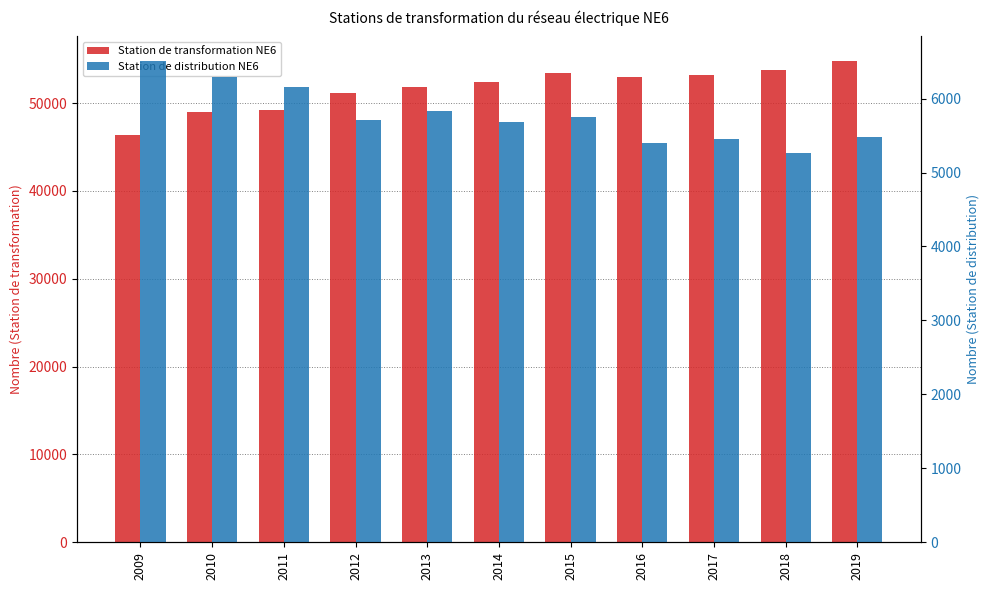

What is the spread (max minus min) of values at 2013?

46031